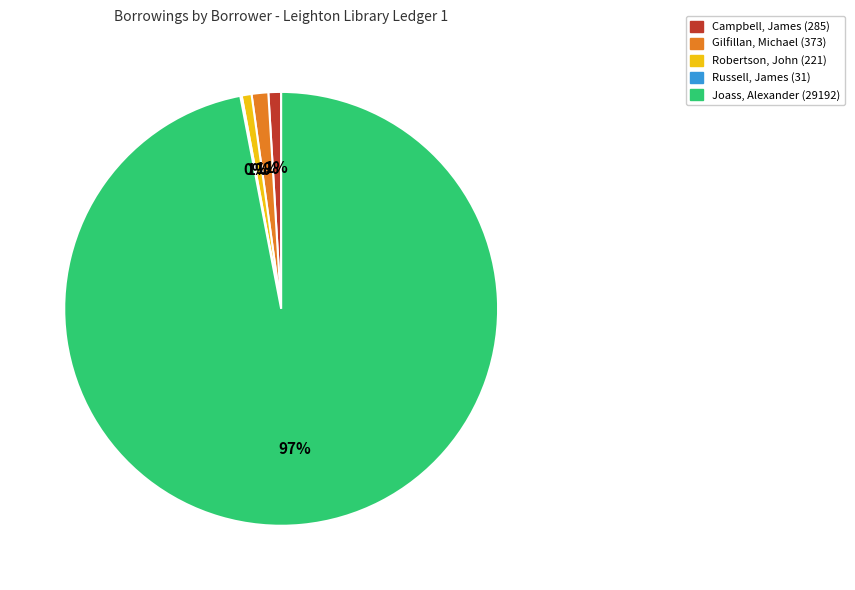

To the nearest percent, what is the difference between the largest and smallest slice percentages?

97%